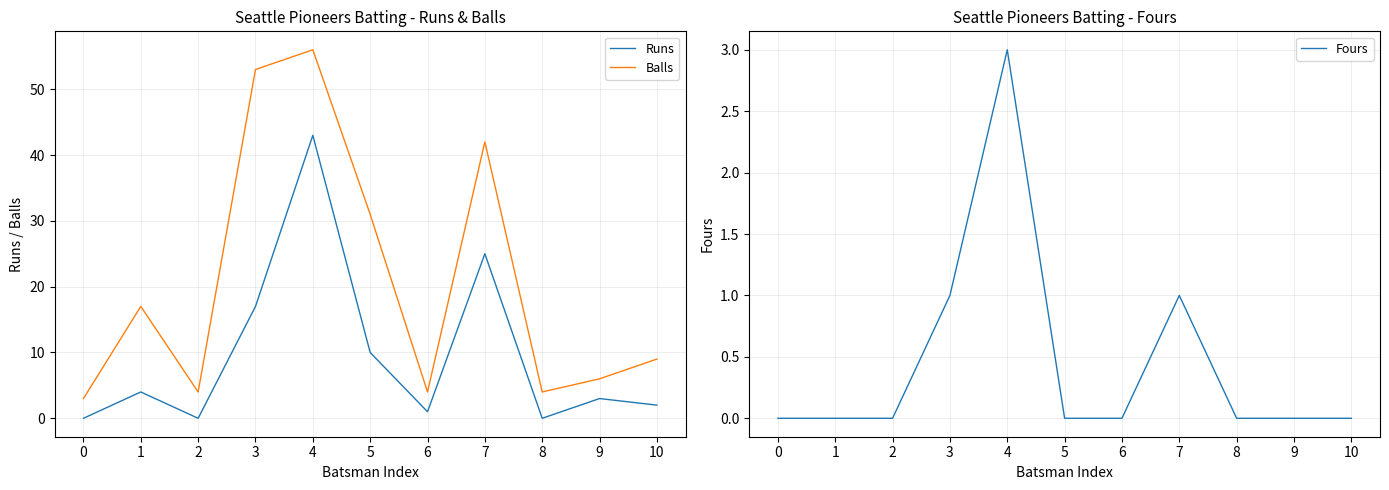

The value of Balls at 7 is 42. True or false?

True